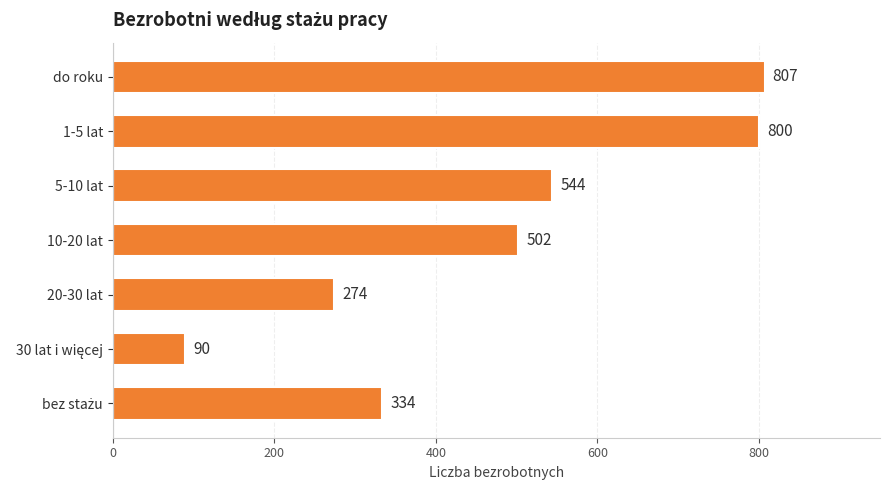

What is the maximum value shown in the chart?

807